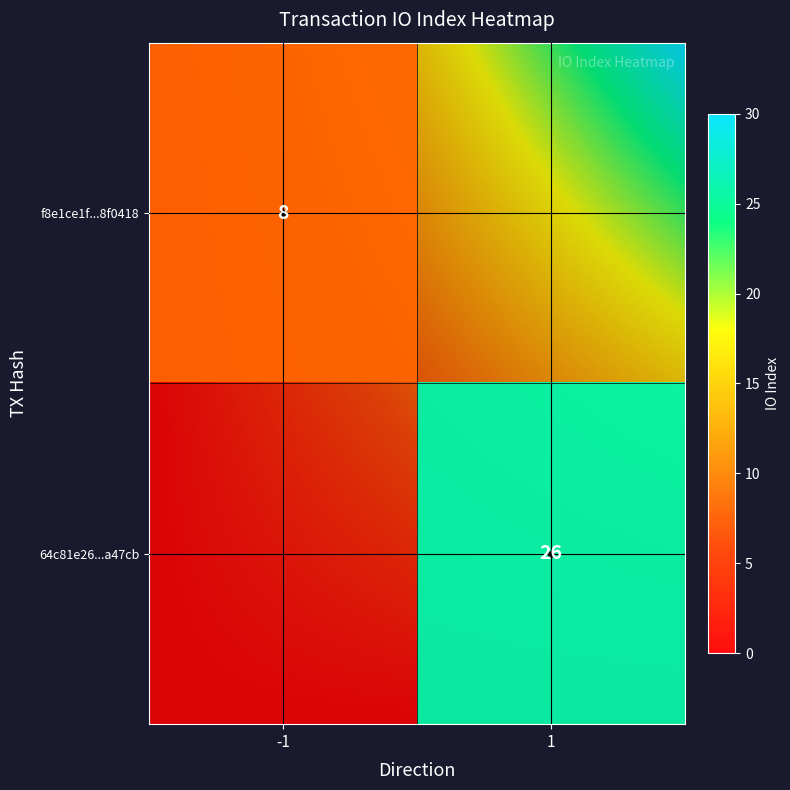

Which series has the widest spread of values?

64c81e2659f7ad6346833875c4bdcae92aa47cb